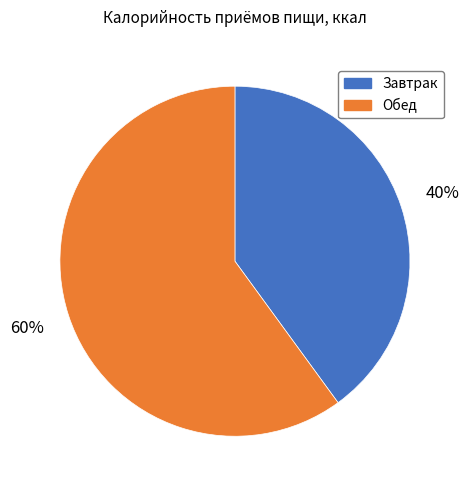

How many segments does this pie chart have?

2